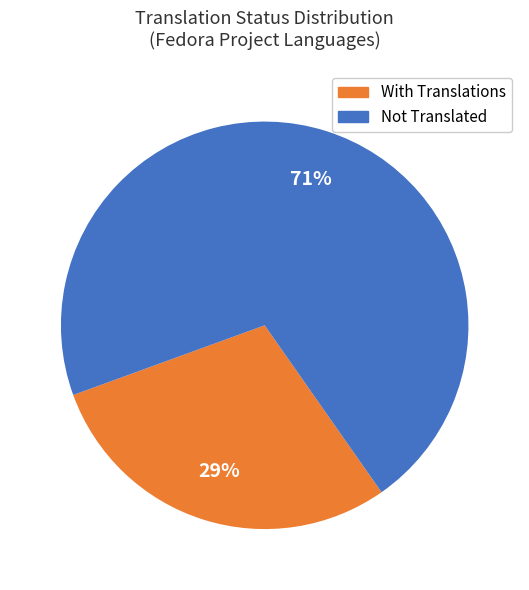

Is there any slice that represents more than half of the pie?

Yes